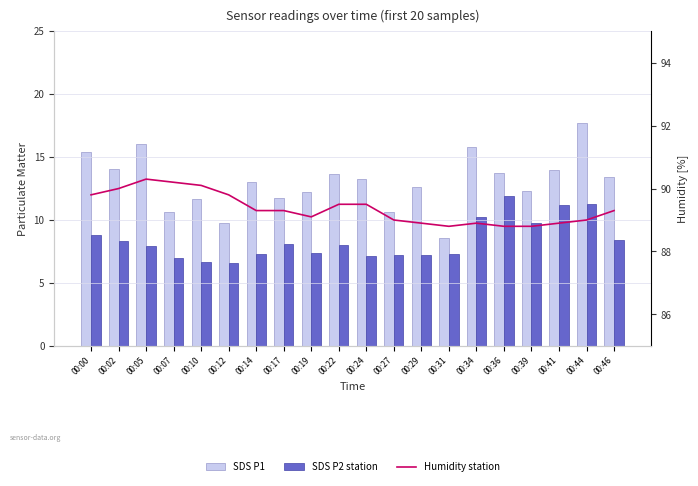

What is the maximum value for SDS P2 station?

11.9